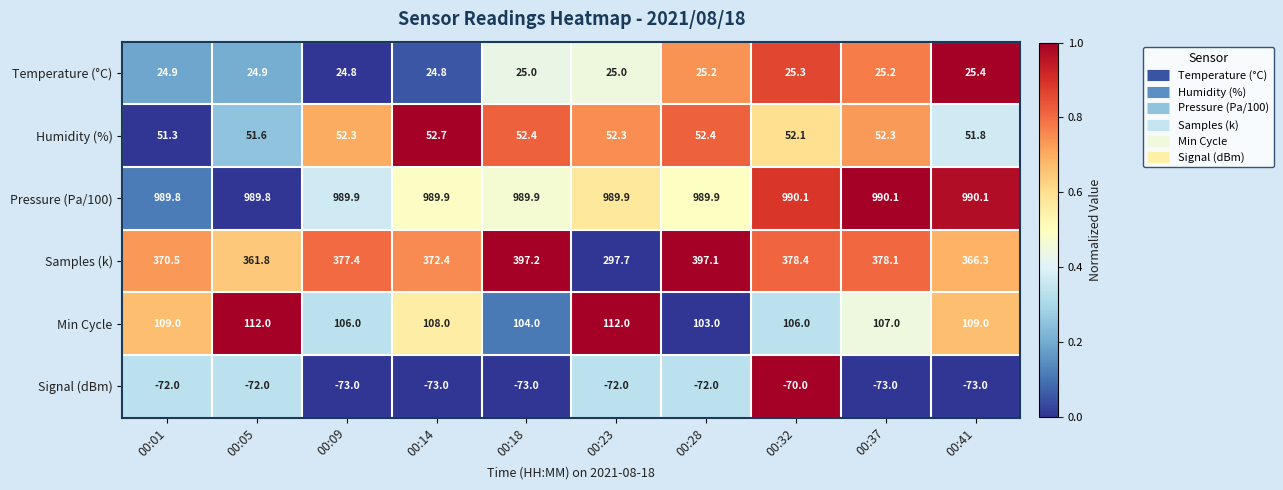

The Pressure (Pa/100) series shows 989.9 at 00:09. True or false?

True